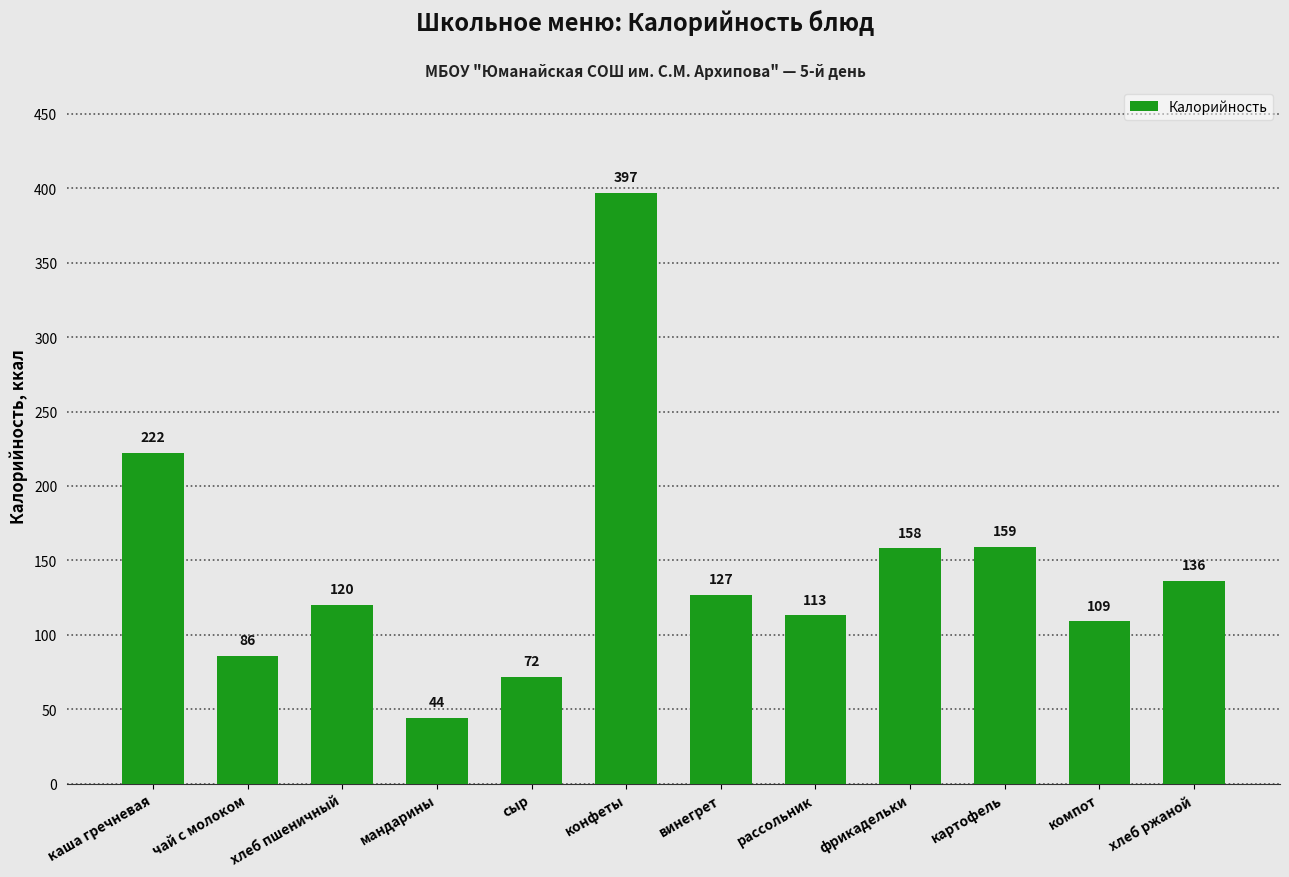

True or false: the data shows 86.0 at чай с молоком.

True